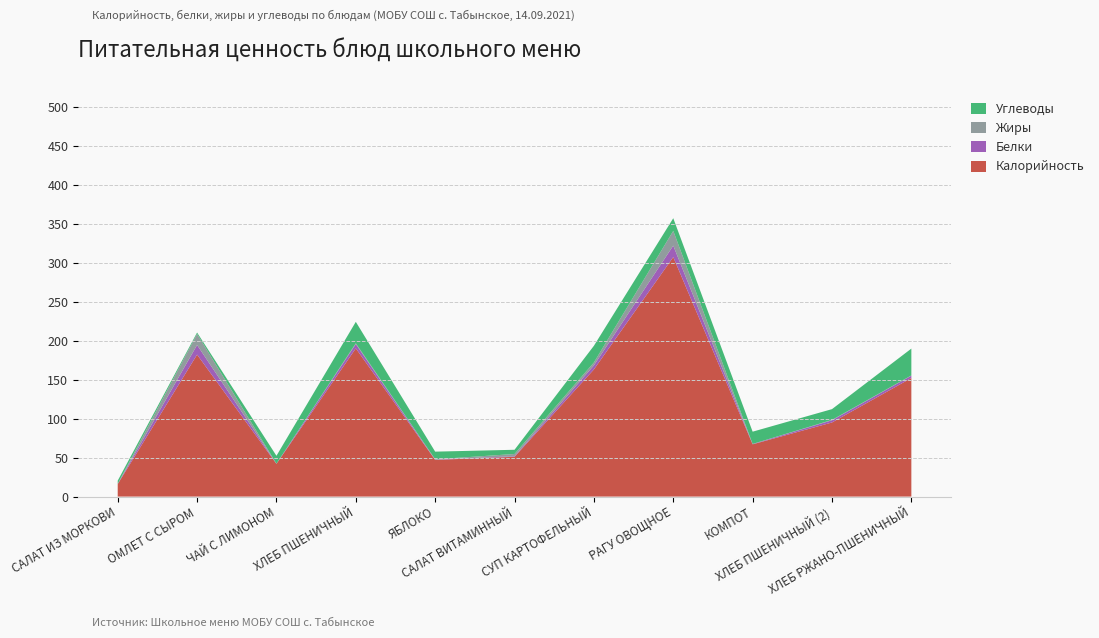

Reading left to right, transcribe all the data shown in this chart.

Калорийность: САЛАТ ИЗ МОРКОВИ=16.0	ОМЛЕТ С СЫРОМ=182.0	ЧАЙ С ЛИМОНОМ=42.0	ХЛЕБ ПШЕНИЧНЫЙ=190.0	ЯБЛОКО=47.0	САЛАТ ВИТАМИННЫЙ=51.0	СУП КАРТОФЕЛЬНЫЙ=163.0	РАГУ ОВОЩНОЕ=307.0	КОМПОТ=67.0	ХЛЕБ ПШЕНИЧНЫЙ (2)=95.0	ХЛЕБ РЖАНО-ПШЕНИЧНЫЙ=152.0
Белки: САЛАТ ИЗ МОРКОВИ=0.4	ОМЛЕТ С СЫРОМ=12.3	ЧАЙ С ЛИМОНОМ=0.2	ХЛЕБ ПШЕНИЧНЫЙ=5.5	ЯБЛОКО=0.4	САЛАТ ВИТАМИННЫЙ=0.7	СУП КАРТОФЕЛЬНЫЙ=5.2	РАГУ ОВОЩНОЕ=14.7	КОМПОТ=0.4	ХЛЕБ ПШЕНИЧНЫЙ (2)=2.8	ХЛЕБ РЖАНО-ПШЕНИЧНЫЙ=3.0
Жиры: САЛАТ ИЗ МОРКОВИ=0.0	ОМЛЕТ С СЫРОМ=14.2	ЧАЙ С ЛИМОНОМ=0.0	ХЛЕБ ПШЕНИЧНЫЙ=1.0	ЯБЛОКО=0.4	САЛАТ ВИТАМИННЫЙ=2.9	СУП КАРТОФЕЛЬНЫЙ=3.7	РАГУ ОВОЩНОЕ=18.9	КОМПОТ=0.1	ХЛЕБ ПШЕНИЧНЫЙ (2)=0.5	ХЛЕБ РЖАНО-ПШЕНИЧНЫЙ=0.3
Углеводы: САЛАТ ИЗ МОРКОВИ=4.0	ОМЛЕТ С СЫРОМ=1.8	ЧАЙ С ЛИМОНОМ=10.1	ХЛЕБ ПШЕНИЧНЫЙ=27.5	ЯБЛОКО=9.8	САЛАТ ВИТАМИННЫЙ=5.4	СУП КАРТОФЕЛЬНЫЙ=21.4	РАГУ ОВОЩНОЕ=16.2	КОМПОТ=15.7	ХЛЕБ ПШЕНИЧНЫЙ (2)=13.8	ХЛЕБ РЖАНО-ПШЕНИЧНЫЙ=34.4